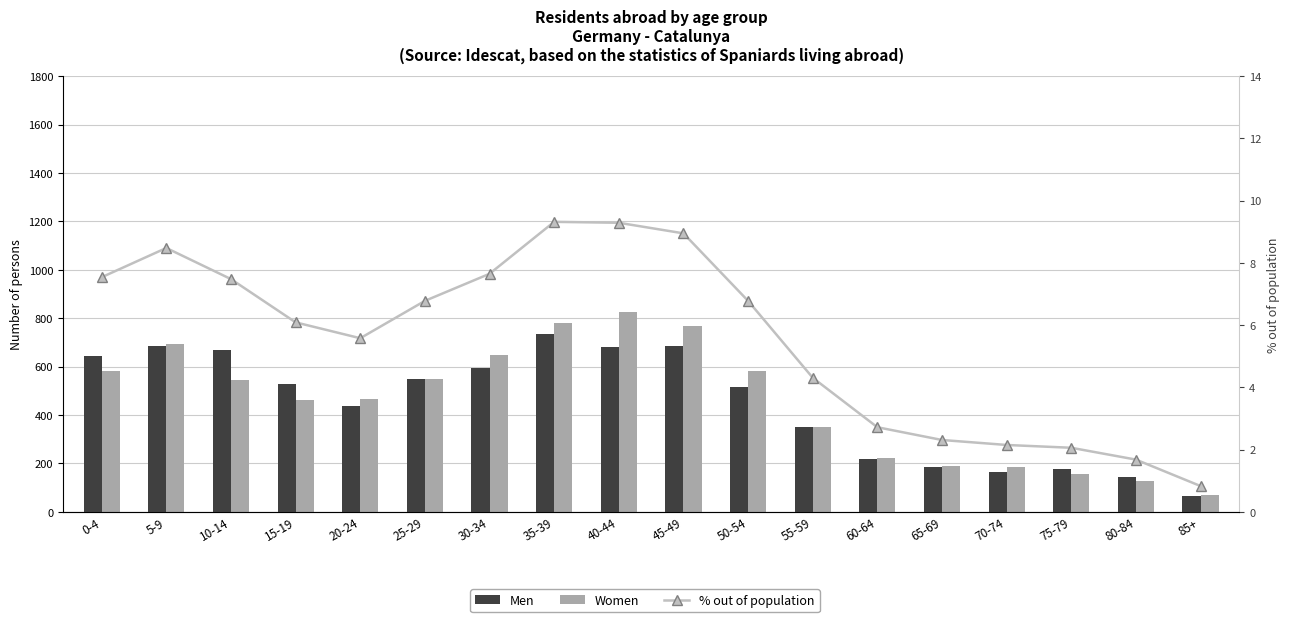

Which series has the largest total across all categories?

Women